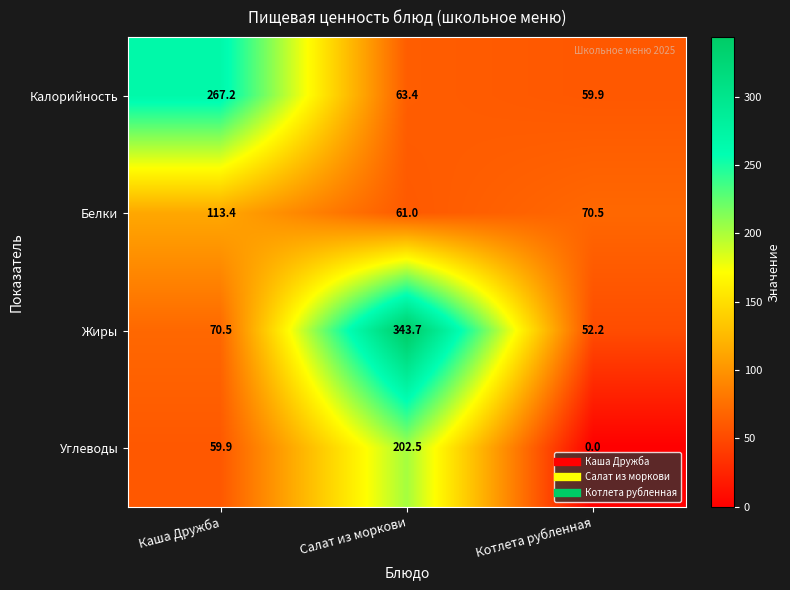

What is the sum of the Белки values at Салат из моркови and Котлета рубленная?

131.5